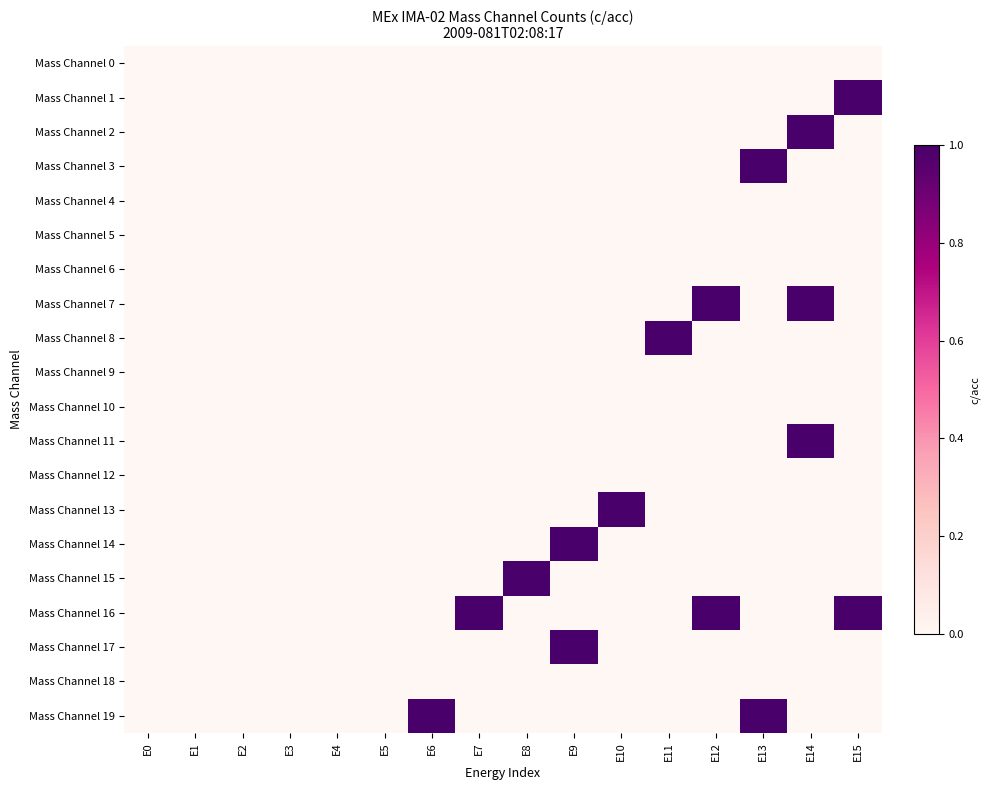

At which category is the sum across all series the highest?

E14